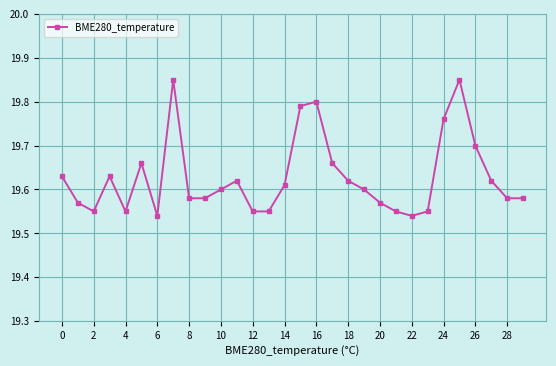

What is the difference between the maximum and minimum values?

0.3